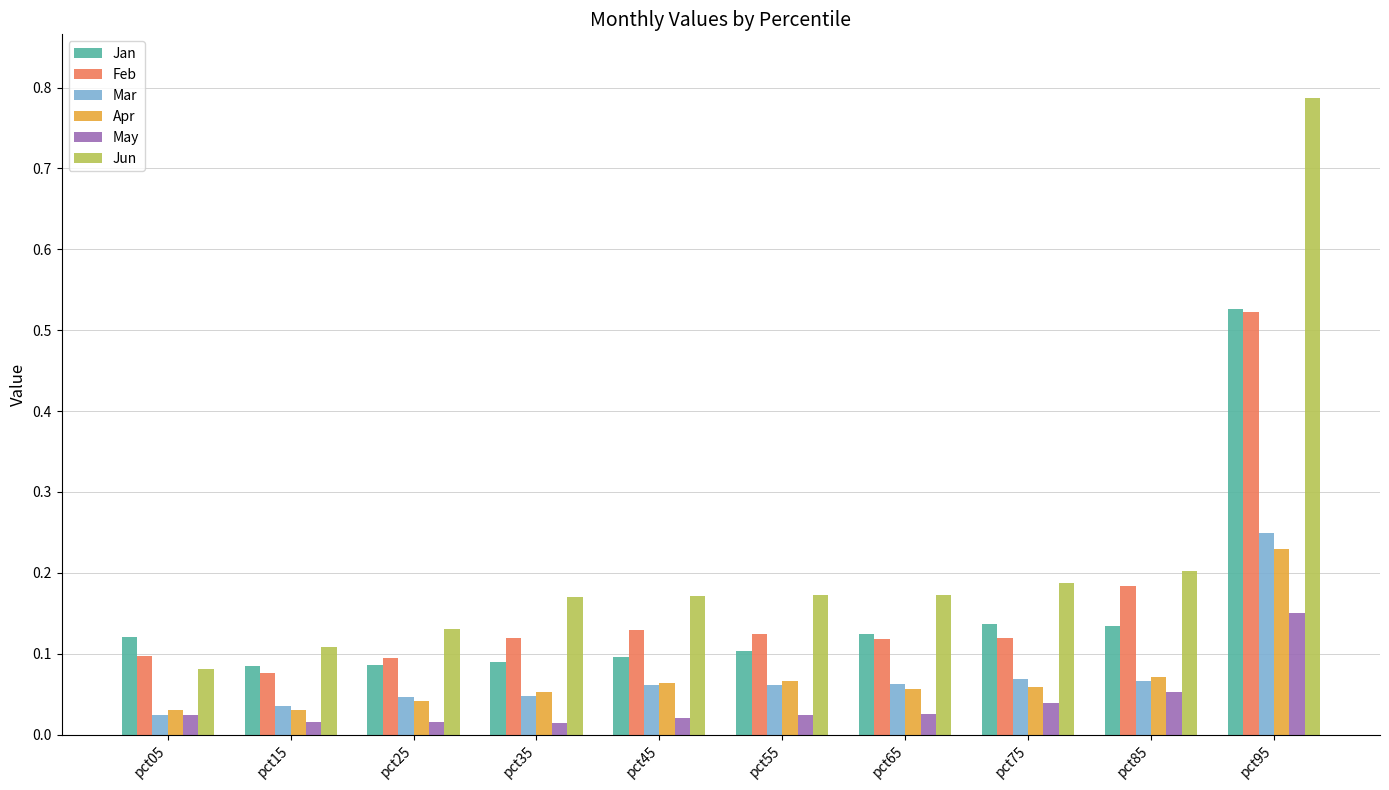

Between pct35 and pct75, which series saw the biggest shift?

Jan